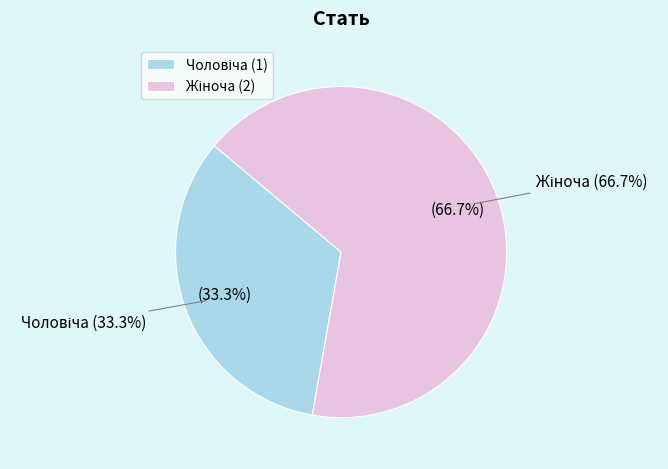

What is the majority slice?

Жіноча